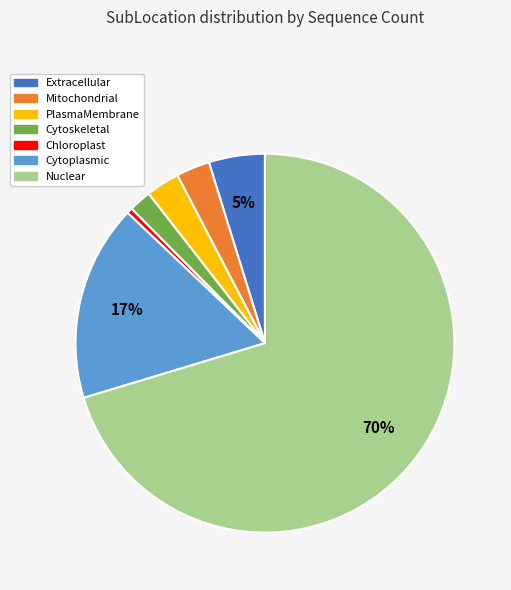

Which category has the smallest portion of the pie?

Chloroplast